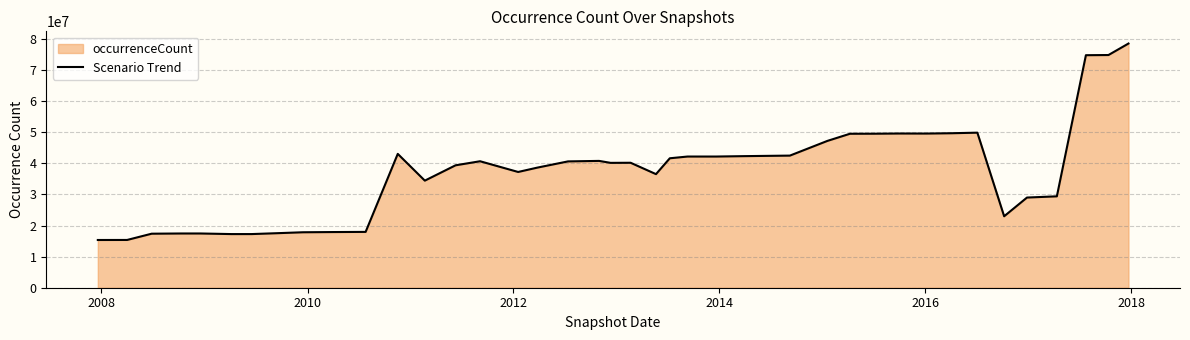

What is the difference between the maximum and minimum values?

63205392